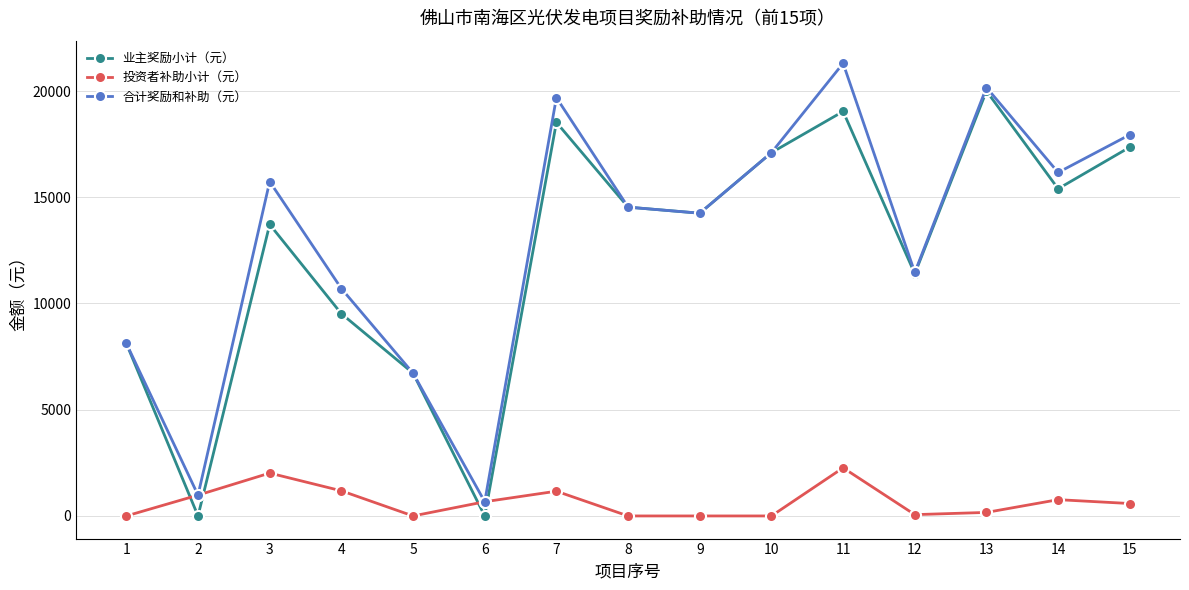

Between which two adjacent categories do 投资者补助小计（元） and 业主奖励小计（元） first intersect?

1 and 2